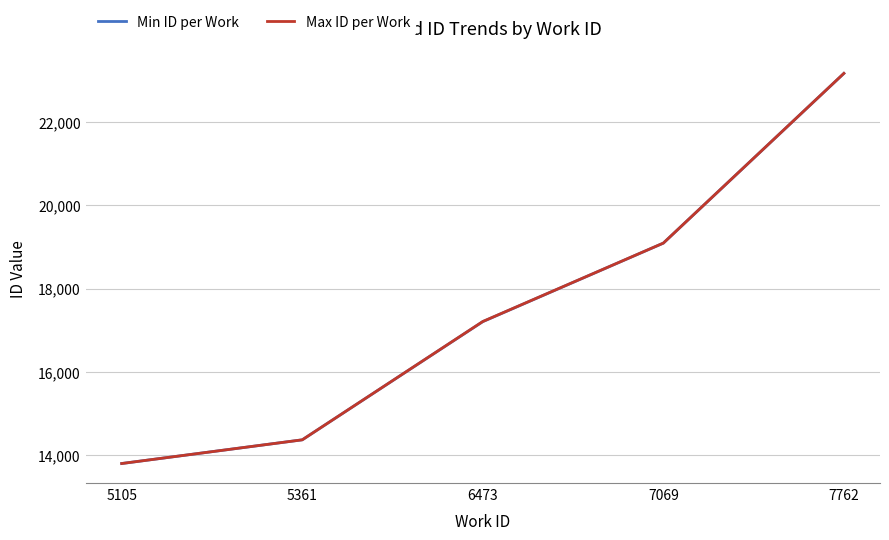

What is the total value across all series at 6473?

34413